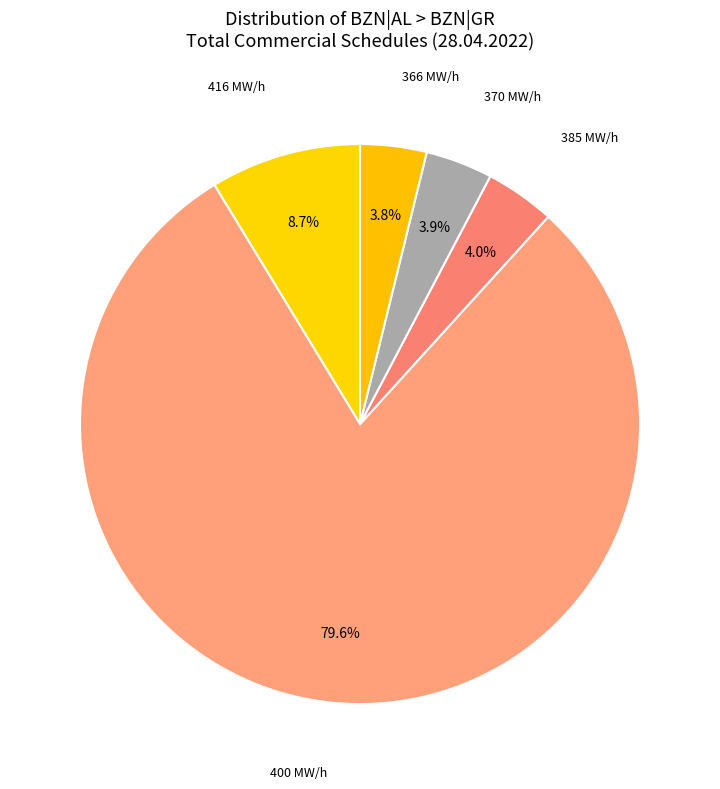

Does any single category account for the majority?

Yes